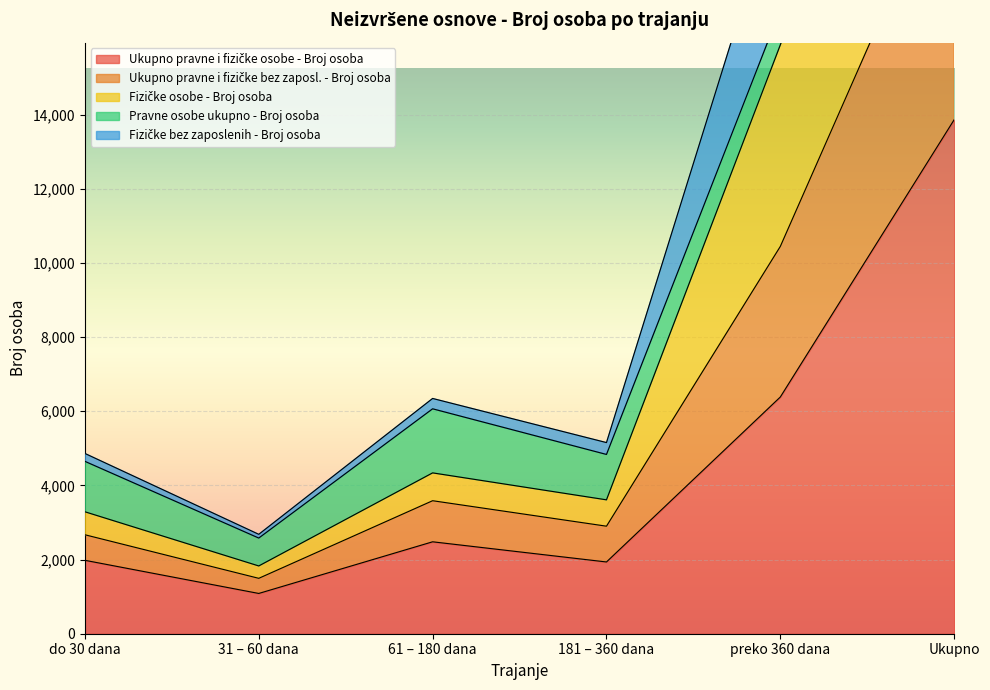

True or false: Fizičke osobe - Broj osoba and Ukupno pravne i fizičke bez zaposl. - Broj osoba intersect in this chart.

False